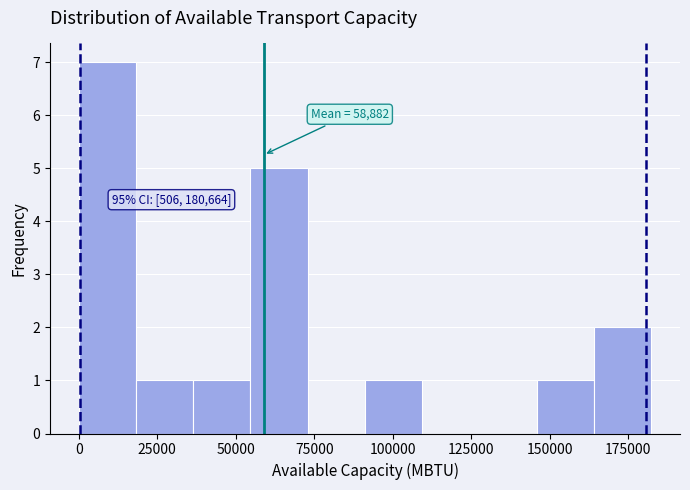

Around what value on the x-axis is the tallest bar? Give the approximate position of its centre, as read against the axis.

10000